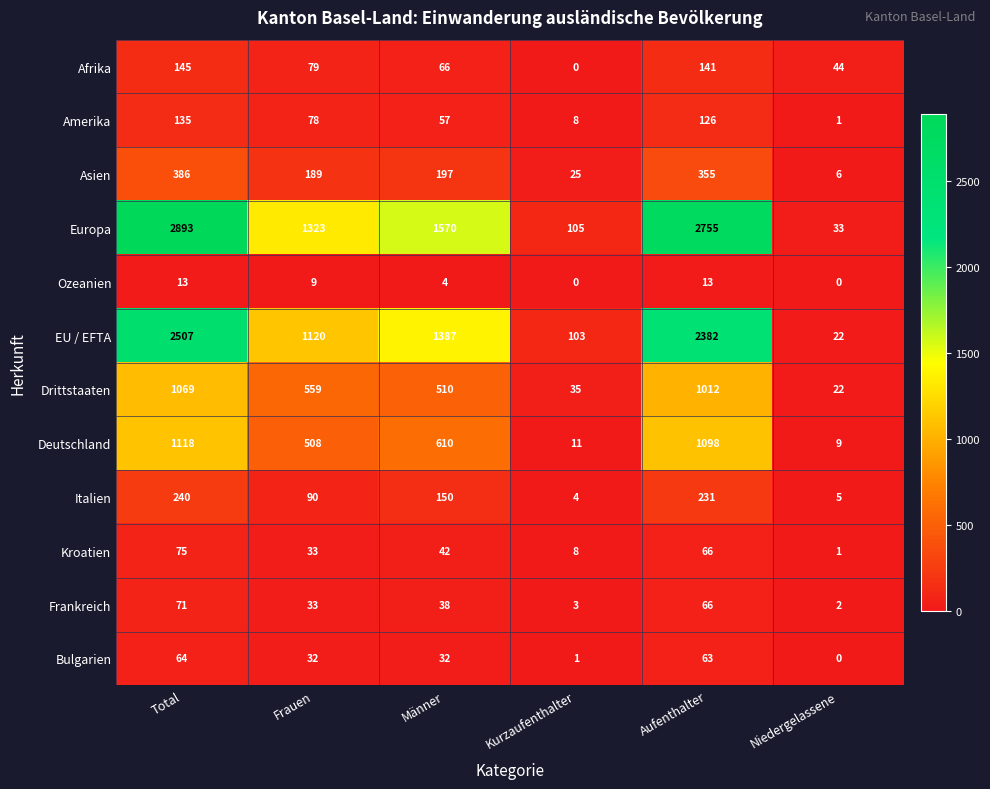

Is it true that Deutschland equals 610 at Männer?

True